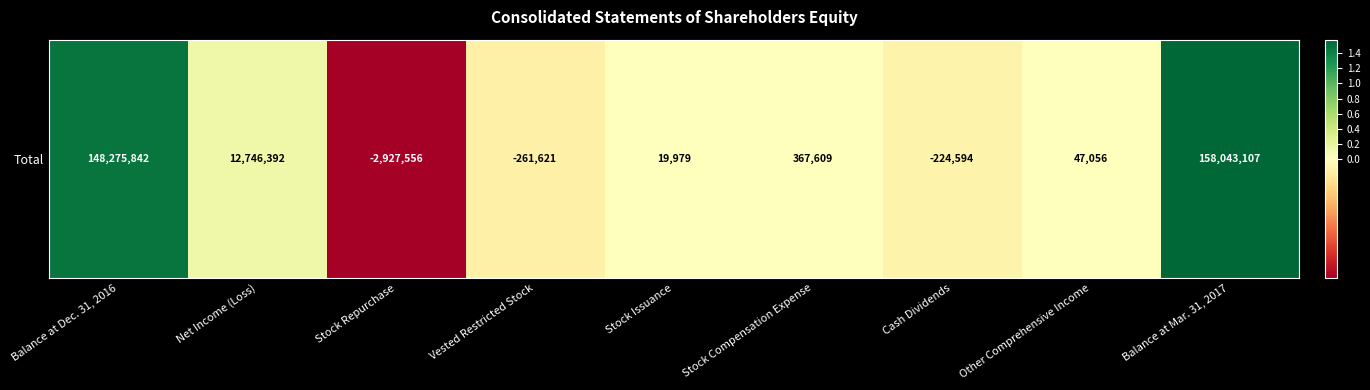

At which category does the chart reach its minimum across all series?

Stock Repurchase